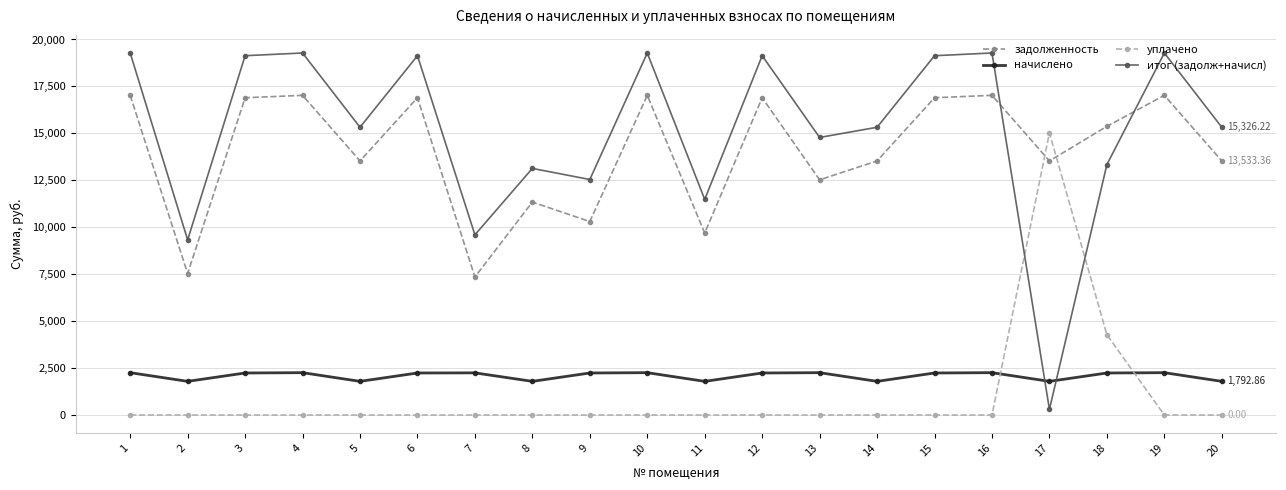

What are all the series names shown in the legend?

задолженность, начислено, уплачено, итог (задолж+начисл)